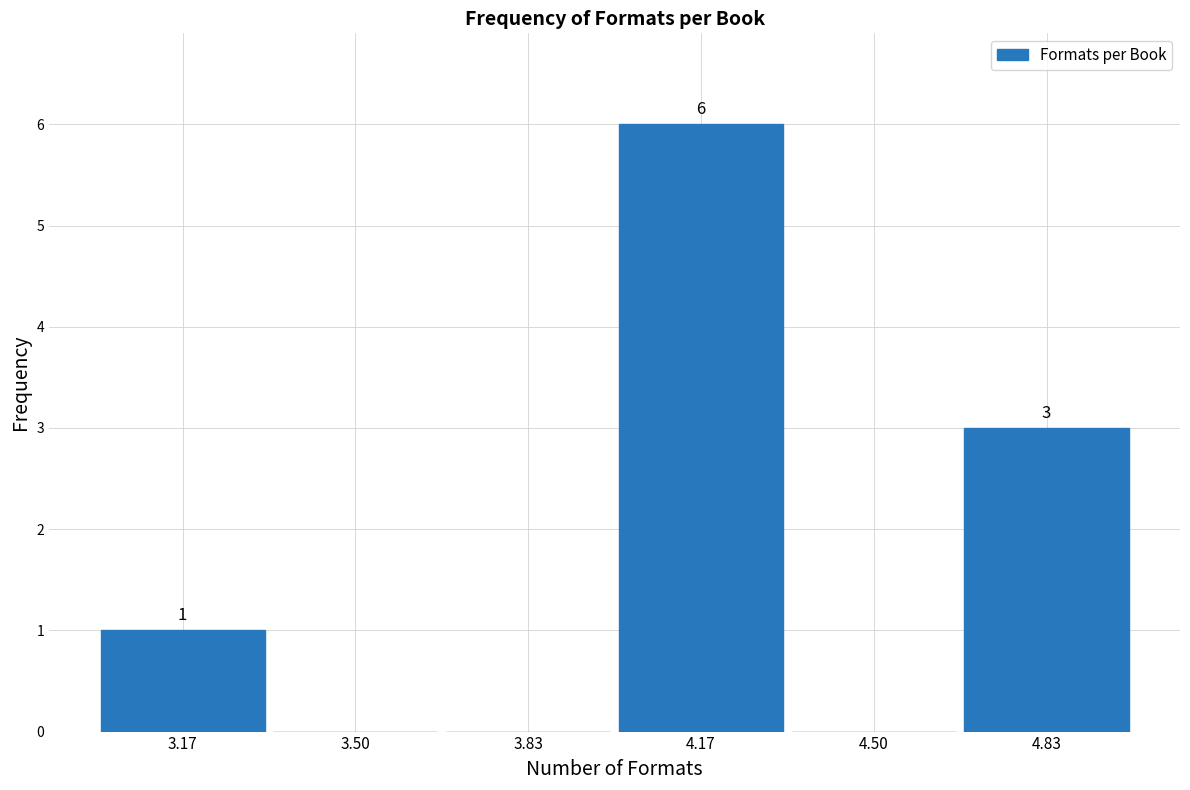

Which range on the x-axis has the tallest bar?

4.00 to 4.35